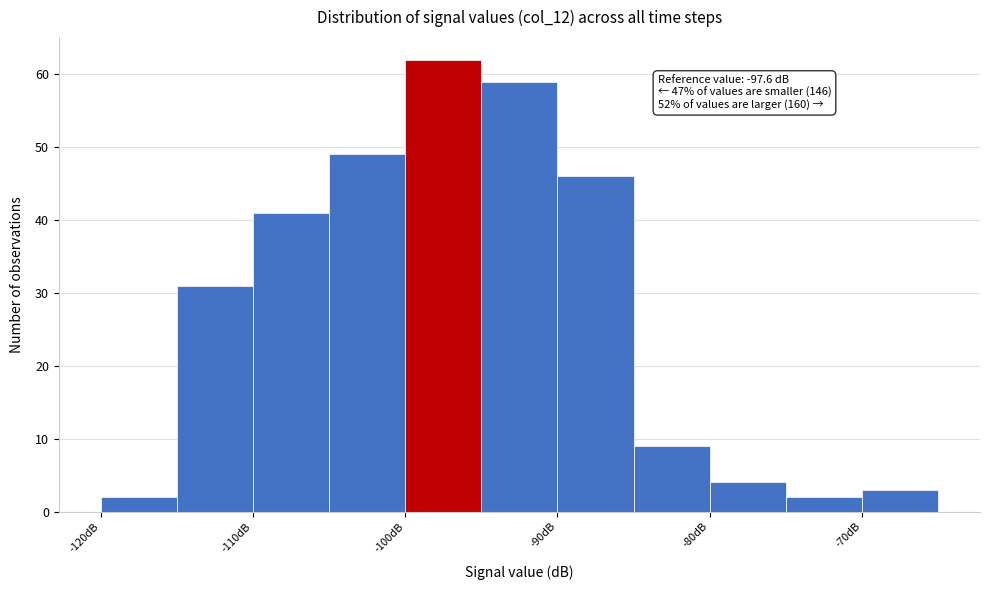

Over which range of the x-axis is the bar tallest?

-100 to -95